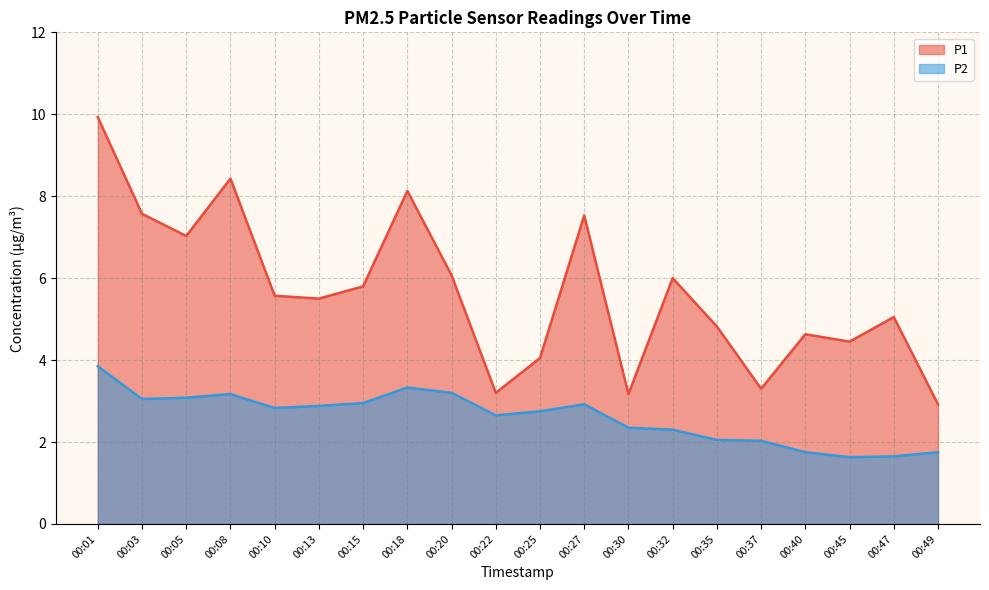

At which category does P1 reach its first local peak?

00:08